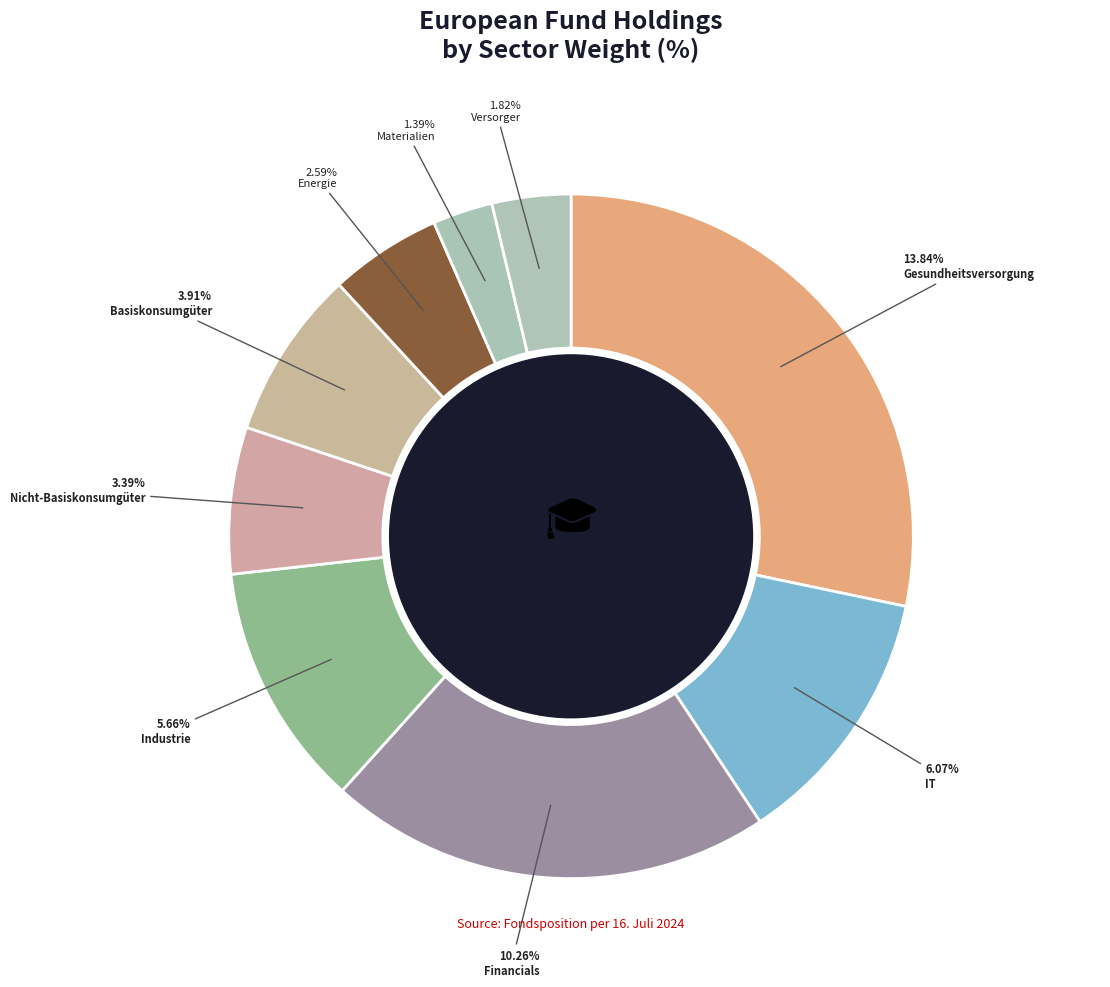

Does IT represent more than half of the total?

No